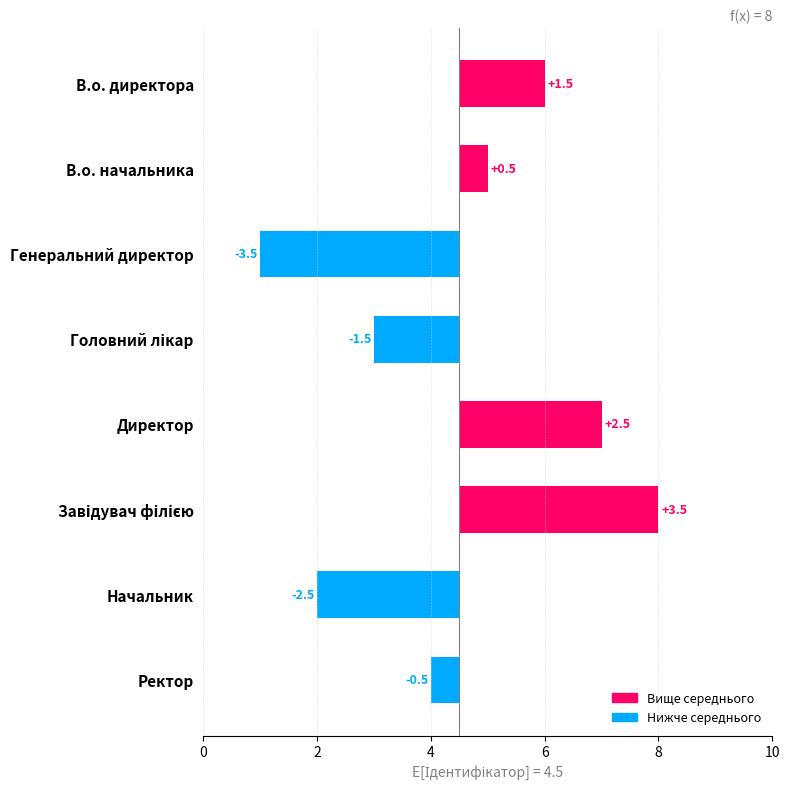

Reading right to left, transcribe all the data shown in this chart.

-0.5	-2.5	3.5	2.5	-1.5	-3.5	0.5	1.5